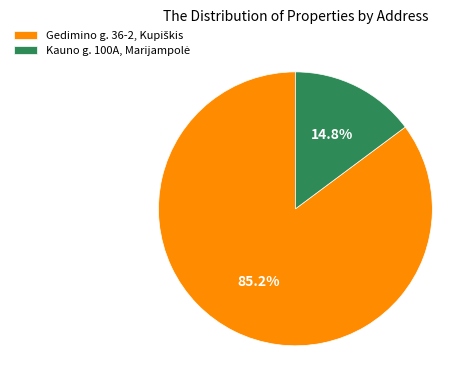

Does any single category account for the majority?

Yes